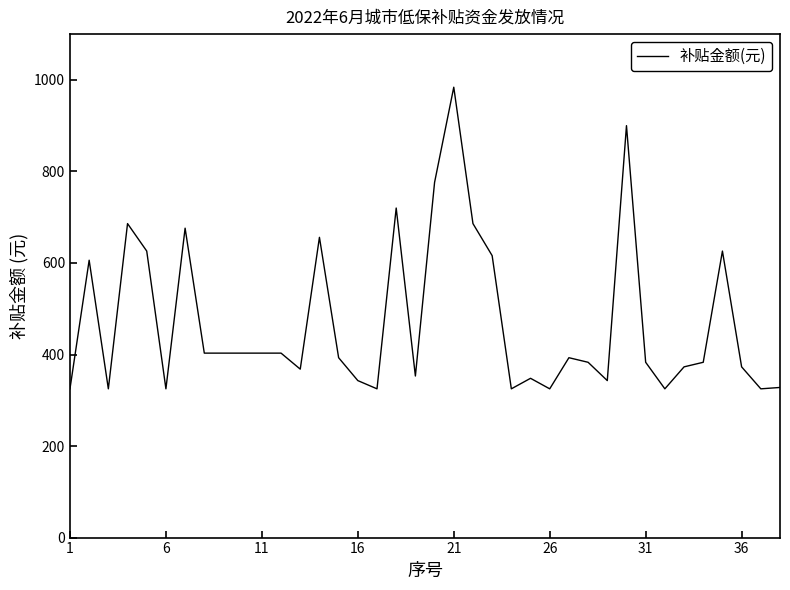

What is the minimum value shown in the chart?

325